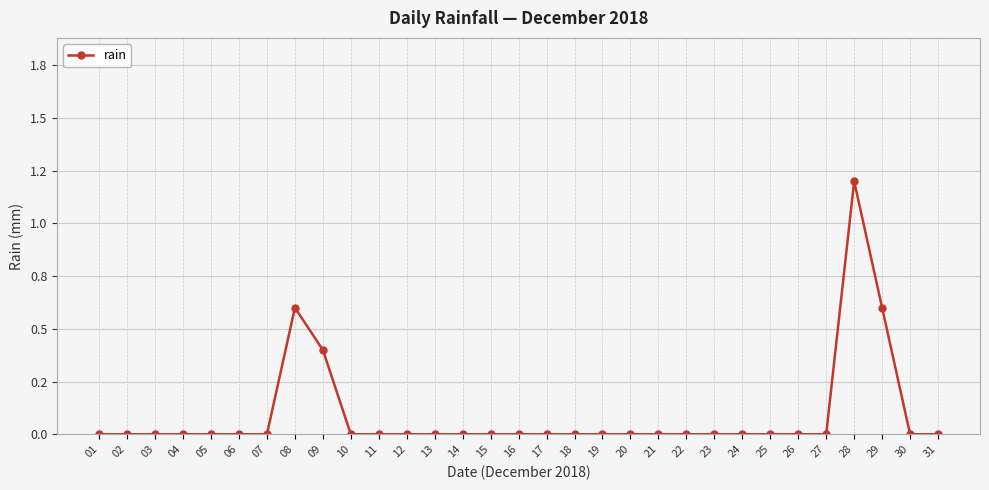

Is it true that the value at 23 is -0.5?

False